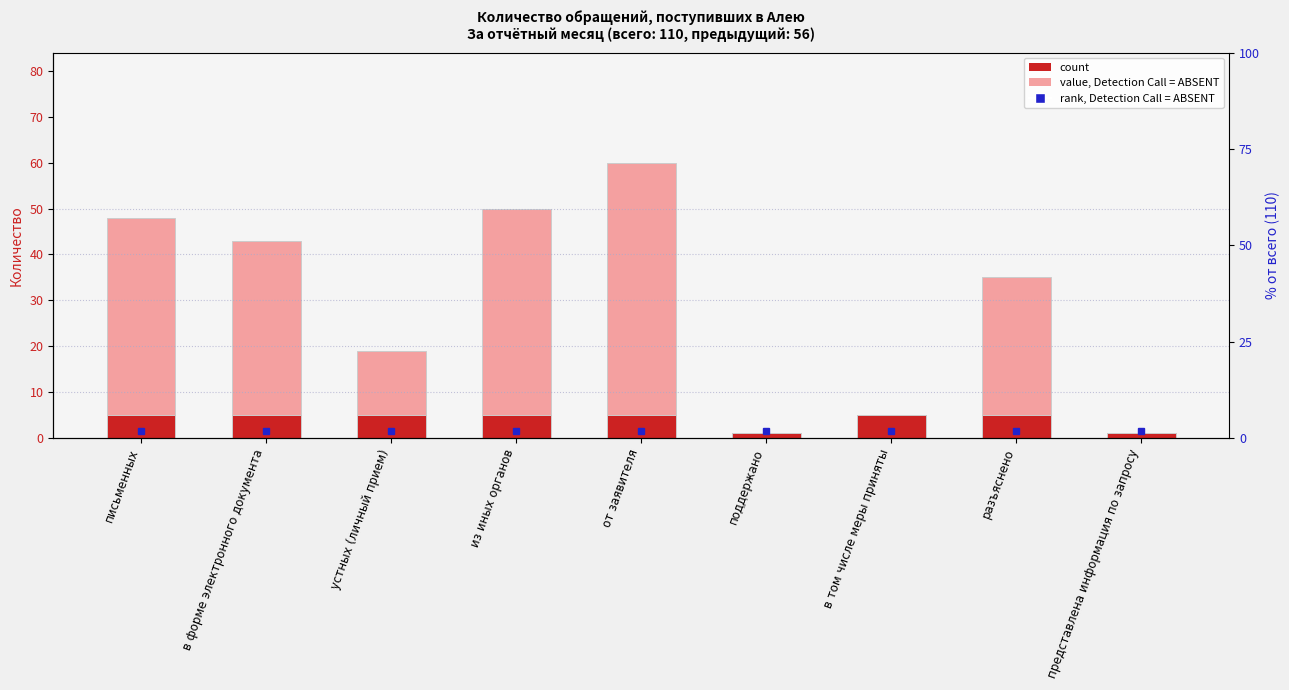

What is the minimum value for value?

1